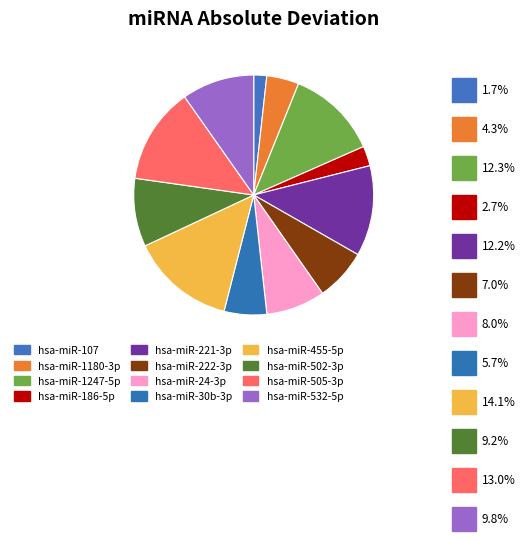

Is hsa-miR-222-3p the majority of the pie?

No